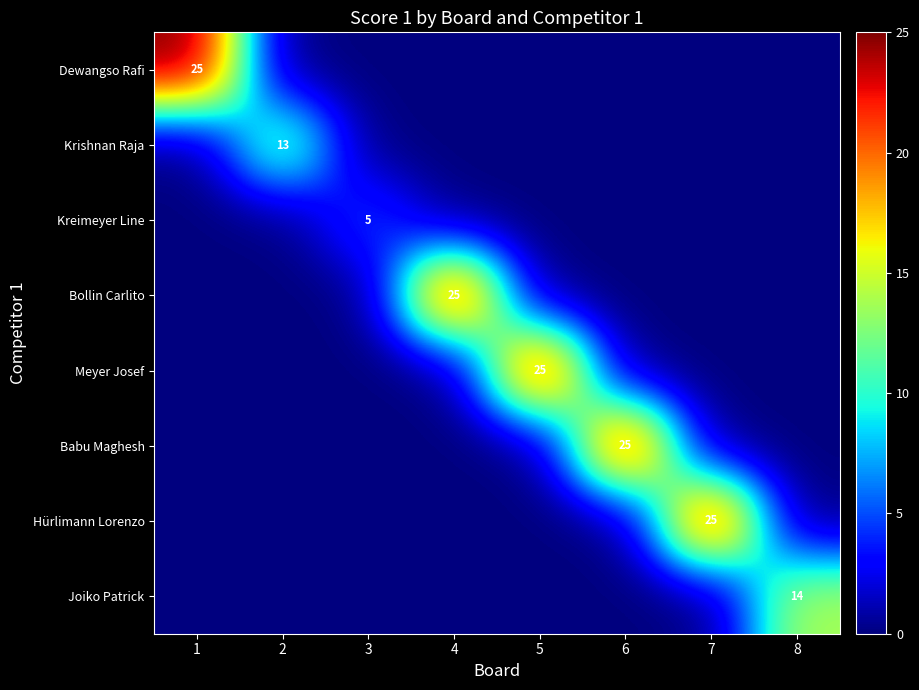

The Meyer Josef series shows 25 at 5. True or false?

True